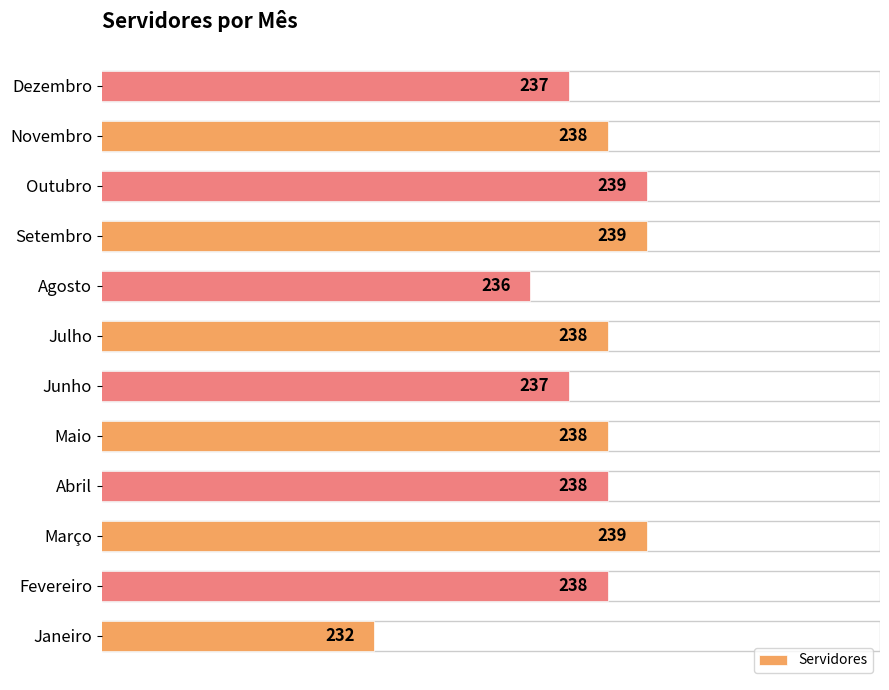

Which category has the lowest value across all series?

Janeiro